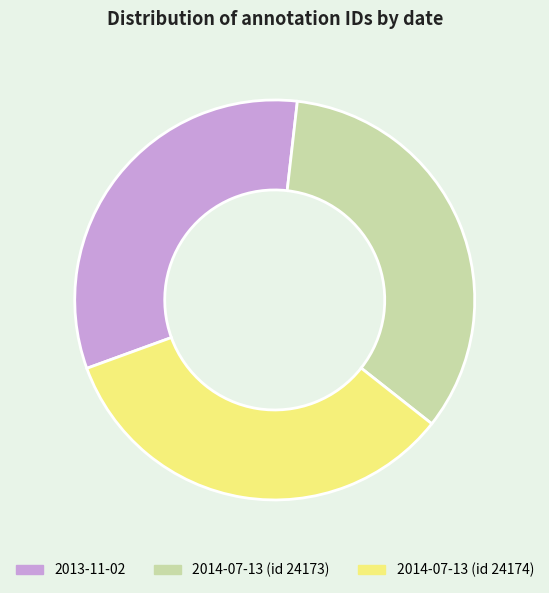

Does any single category account for the majority?

No